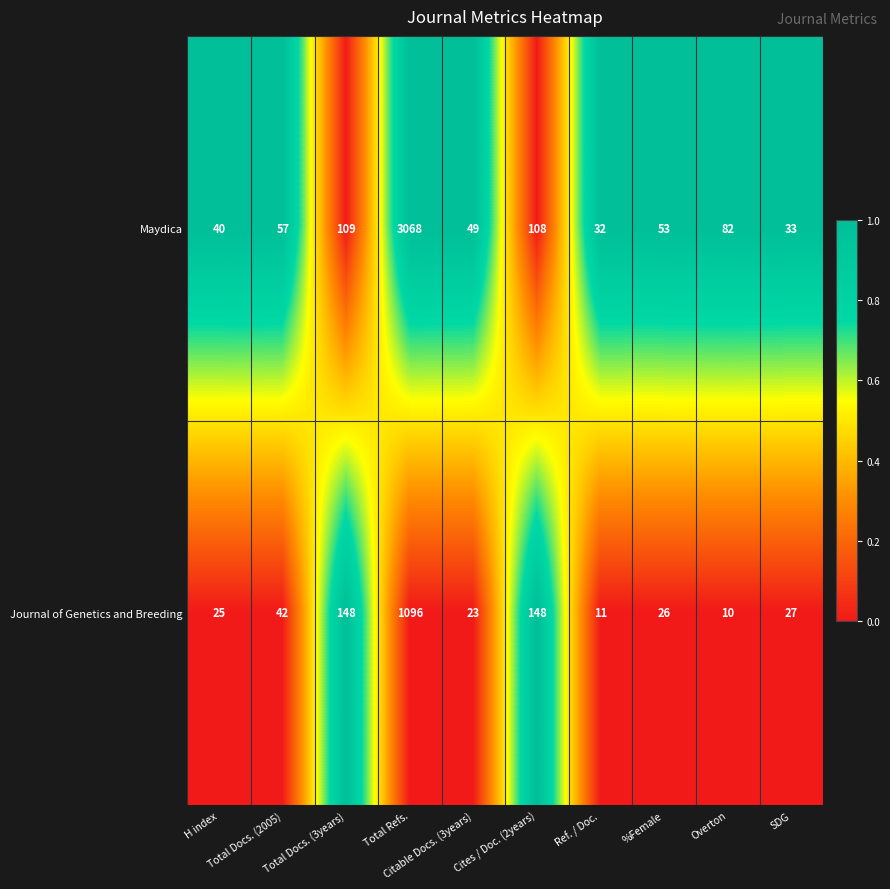

How many series are shown in this chart?

2